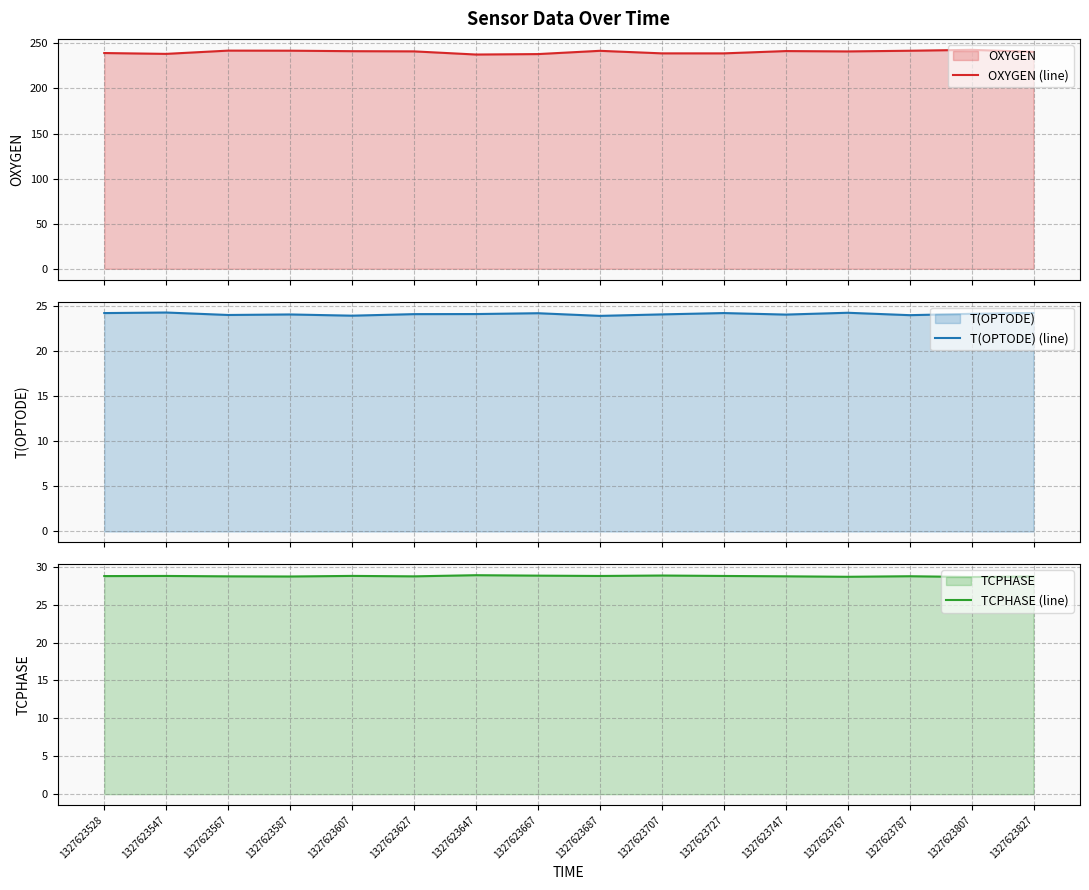

The T(OPTODE) (line) series shows 24.3 at 1327623767. True or false?

True